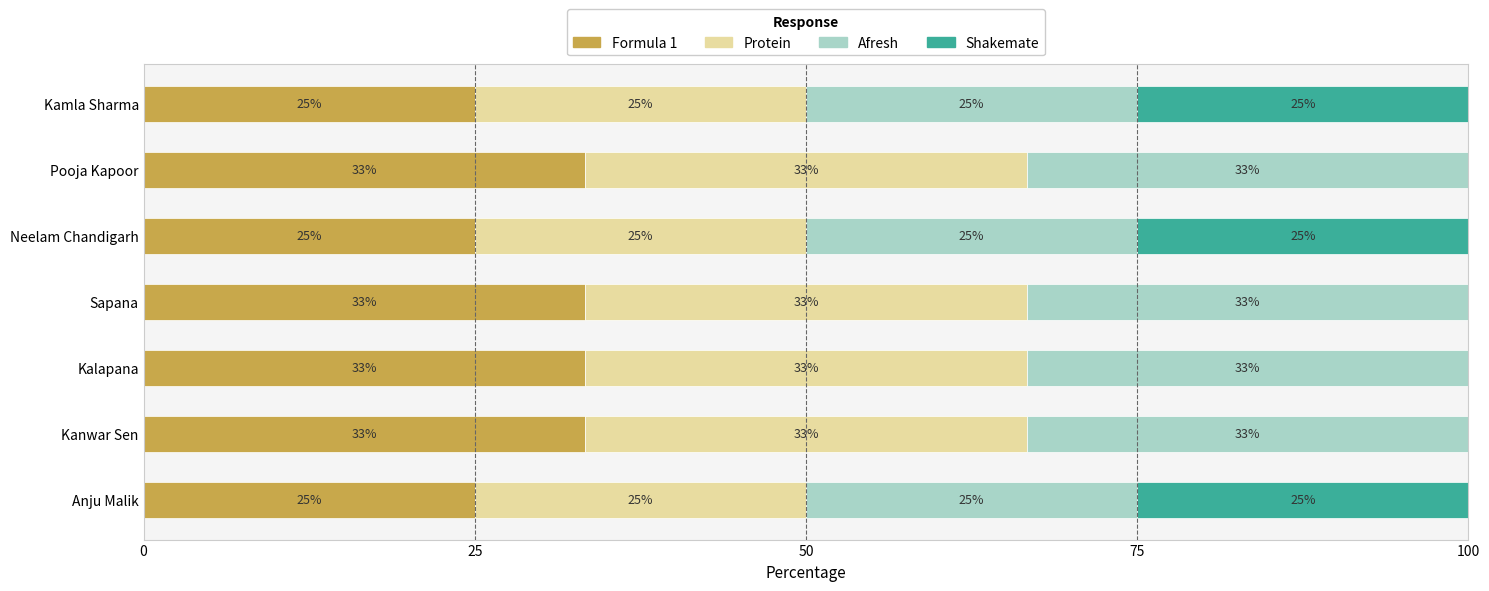

The value of Formula 1 at Kamla Sharma is 34.7. True or false?

False